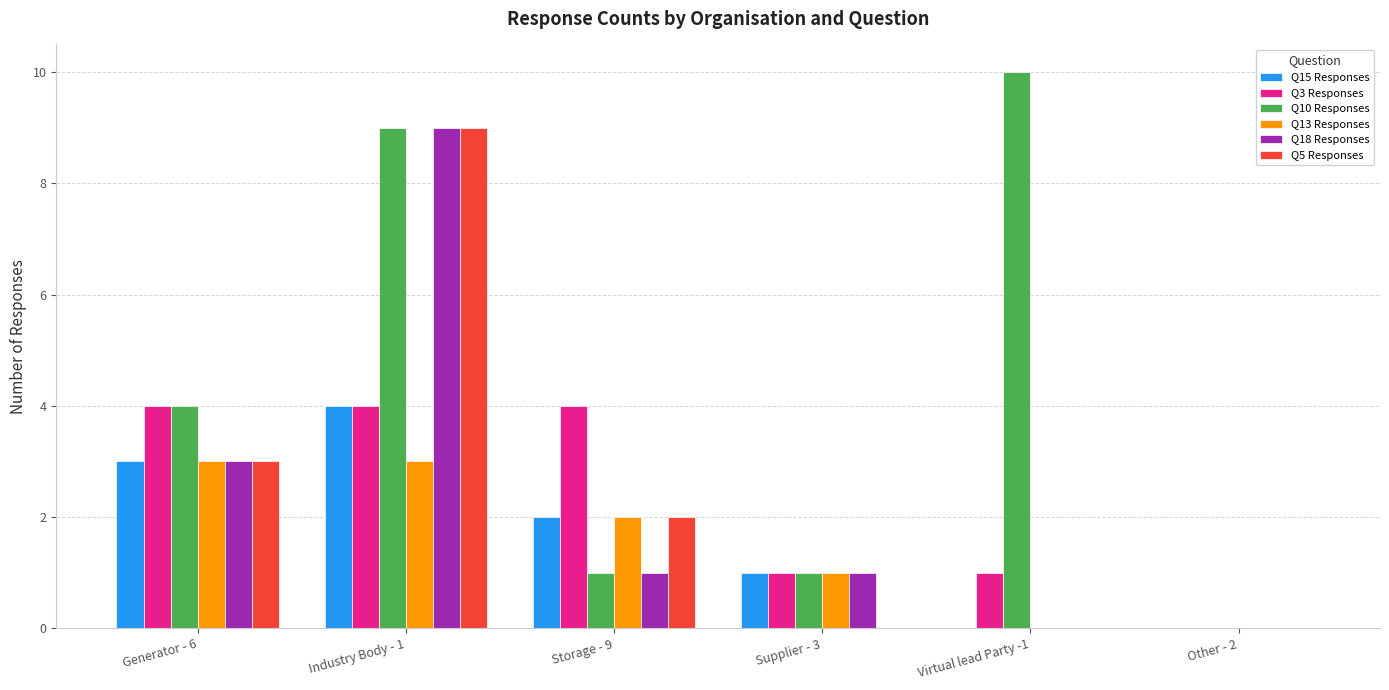

At which category does the chart reach its peak across all series?

Virtual lead Party -1